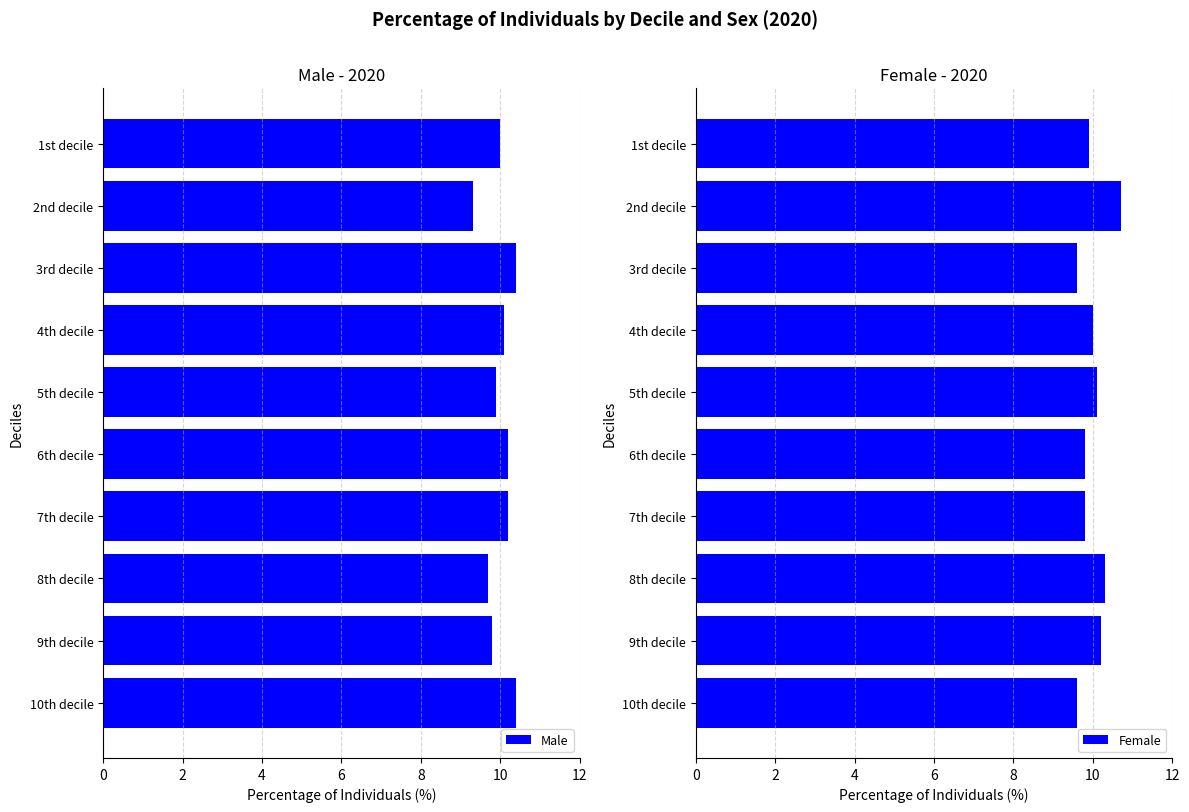

Is it true that Male equals 10.4 at 10th decile?

True